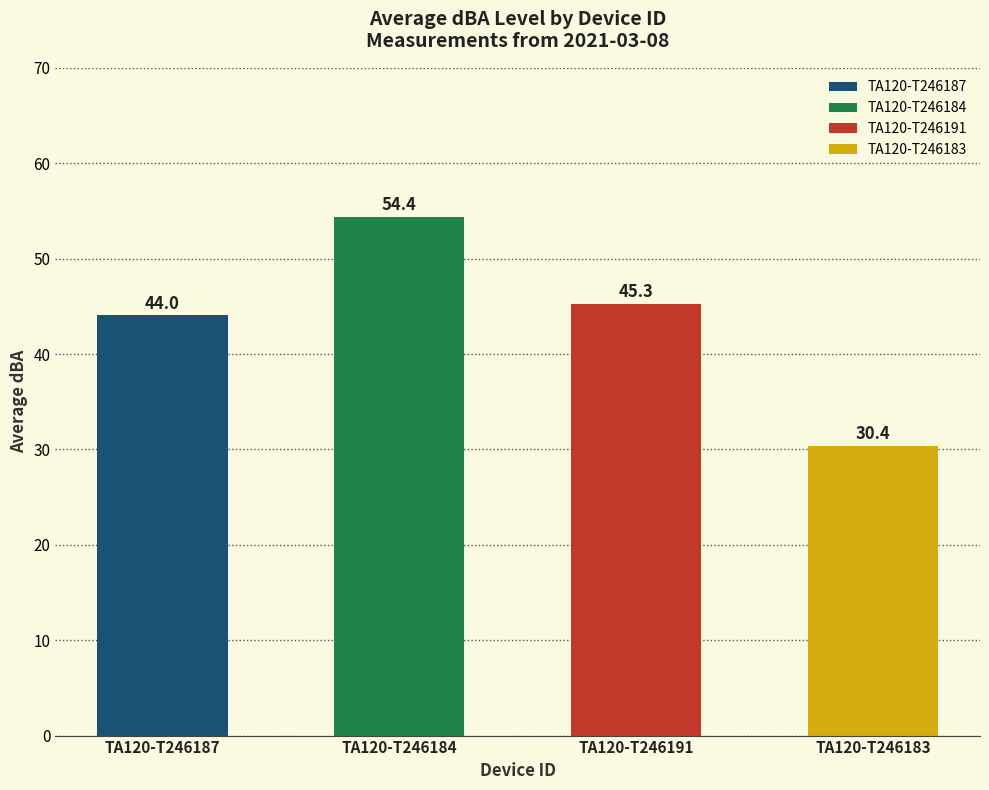

Which series has the widest spread of values?

TA120-T246184